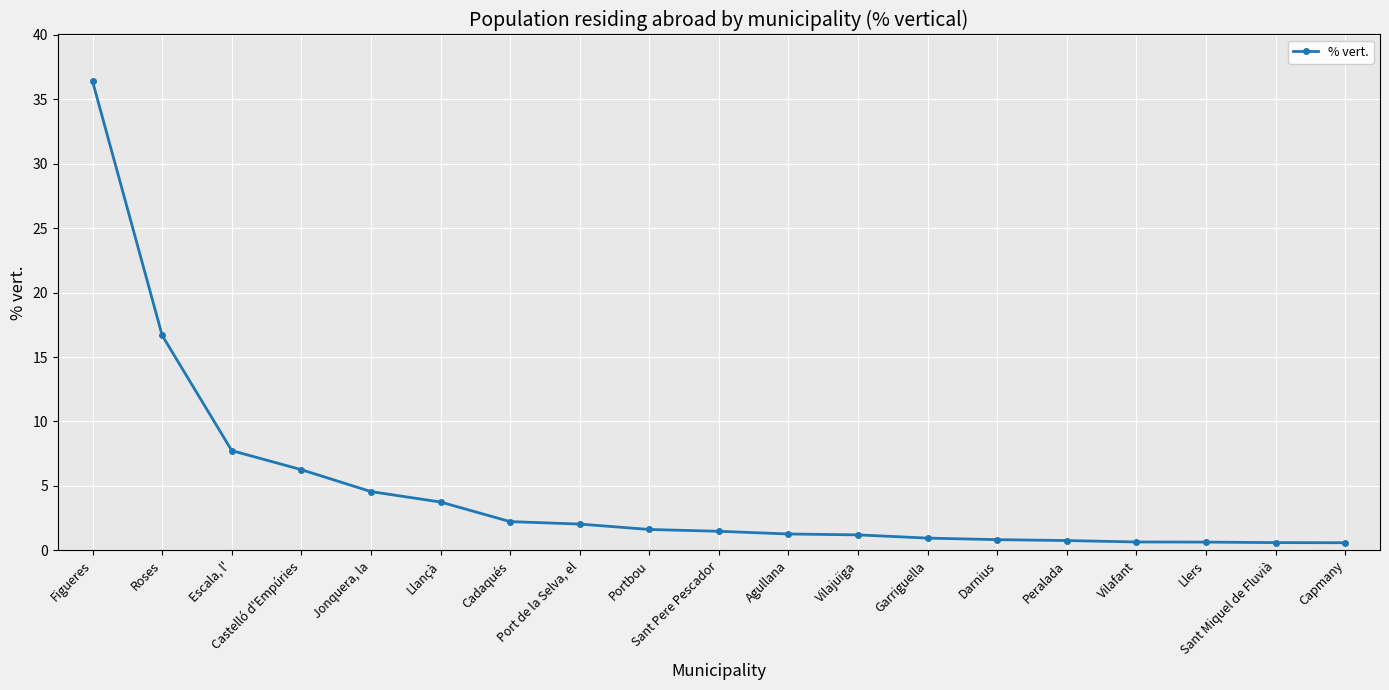

What is the value of the 19th point from the left?

0.6